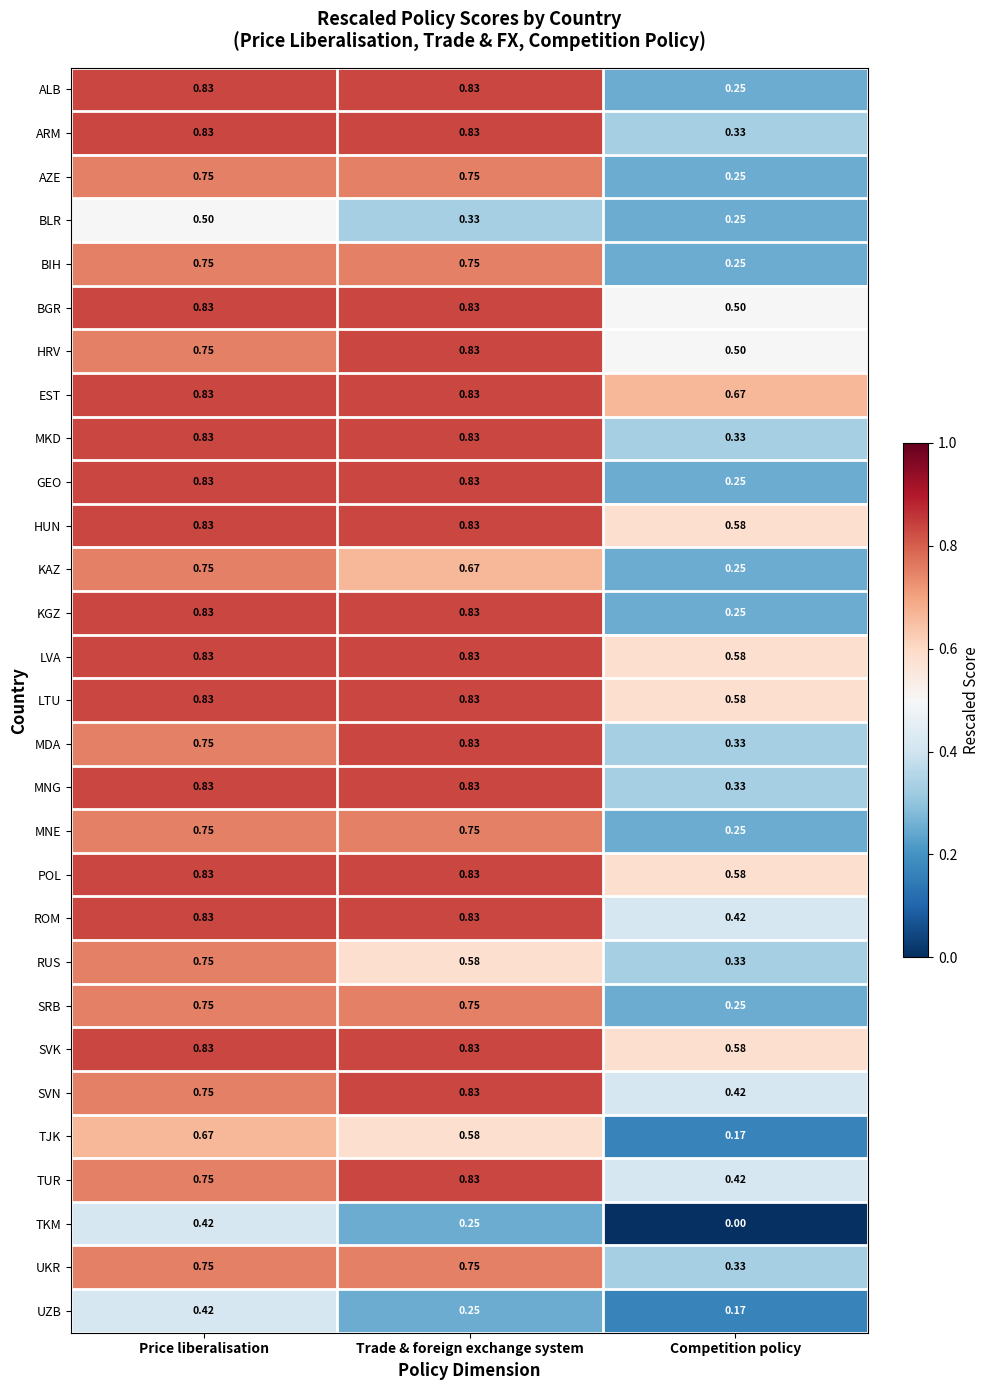

Which category has the lowest value in the KGZ series?

Competition policy